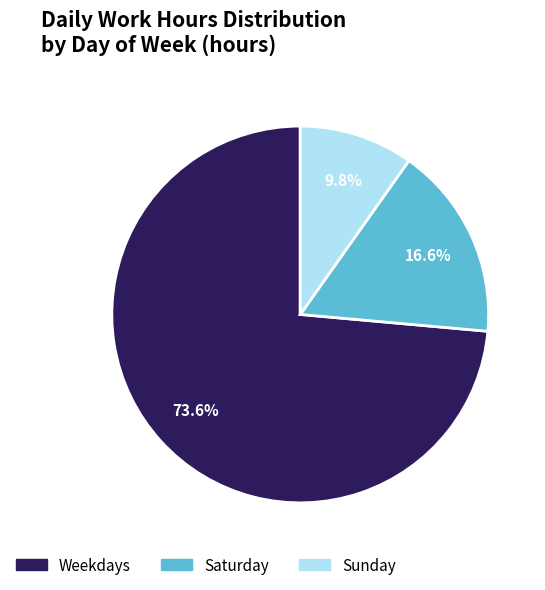

Is there any slice that represents more than half of the pie?

Yes